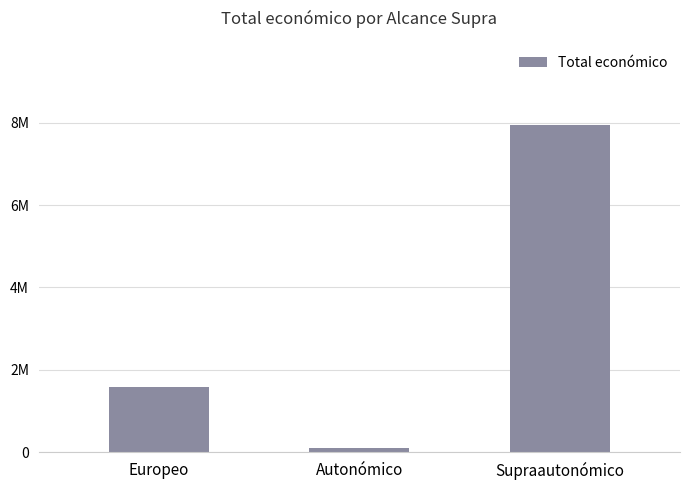

At which category does the chart reach its peak across all series?

Supraautonómico